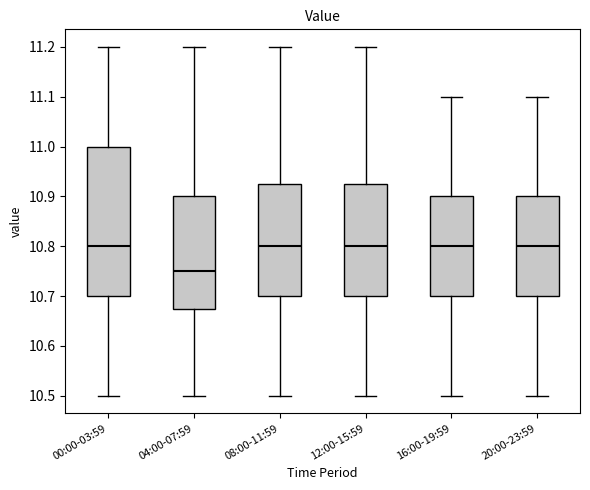

Reading left to right, read every box against the y-axis: the position of its median line, the range the box covers, and the ends of its whiskers. The values are not printed on the chart, so give them approximately, as read against the axis.

00:00-03:59: median 10.80, box 10.70 to 11.00, whiskers 10.50 to 11.20
04:00-07:59: median 10.75, box 10.68 to 10.90, whiskers 10.50 to 11.20
08:00-11:59: median 10.80, box 10.70 to 10.93, whiskers 10.50 to 11.20
12:00-15:59: median 10.80, box 10.70 to 10.93, whiskers 10.50 to 11.20
16:00-19:59: median 10.80, box 10.70 to 10.90, whiskers 10.50 to 11.10
20:00-23:59: median 10.80, box 10.70 to 10.90, whiskers 10.50 to 11.10